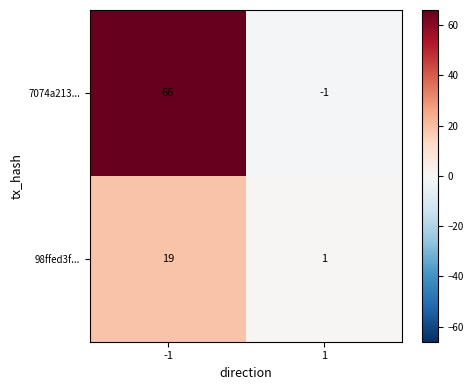

Count the number of categories in the chart.

2